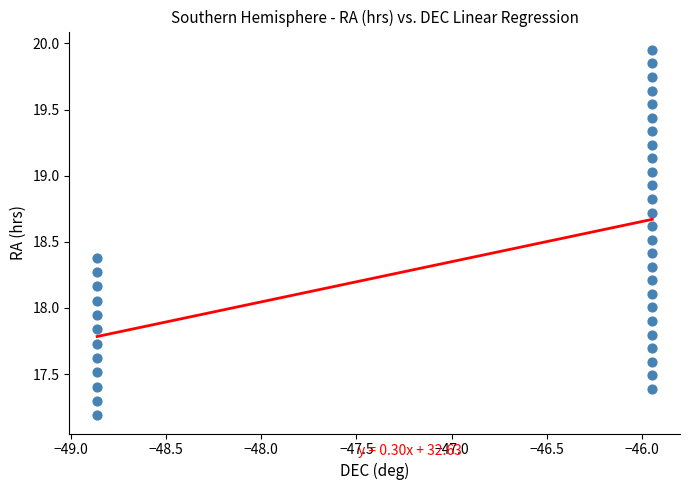

What is the range of X values (max minus min)?

2.9